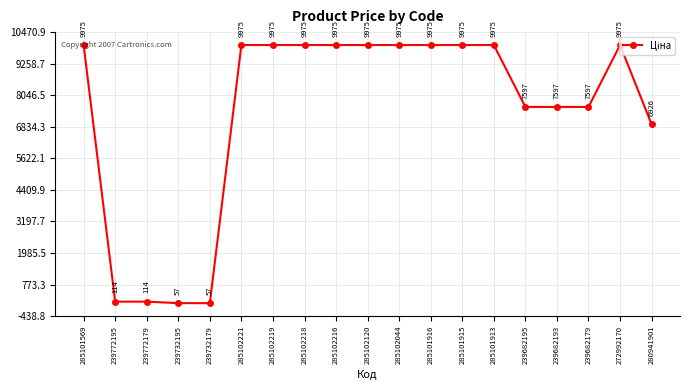

The chart shows a value of 9975.0 at 285102221. True or false?

True